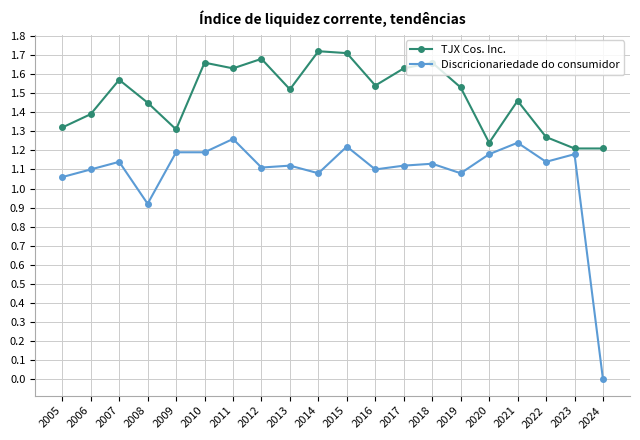

Is it true that Discricionariedade do consumidor equals 0.3 at 2018?

False